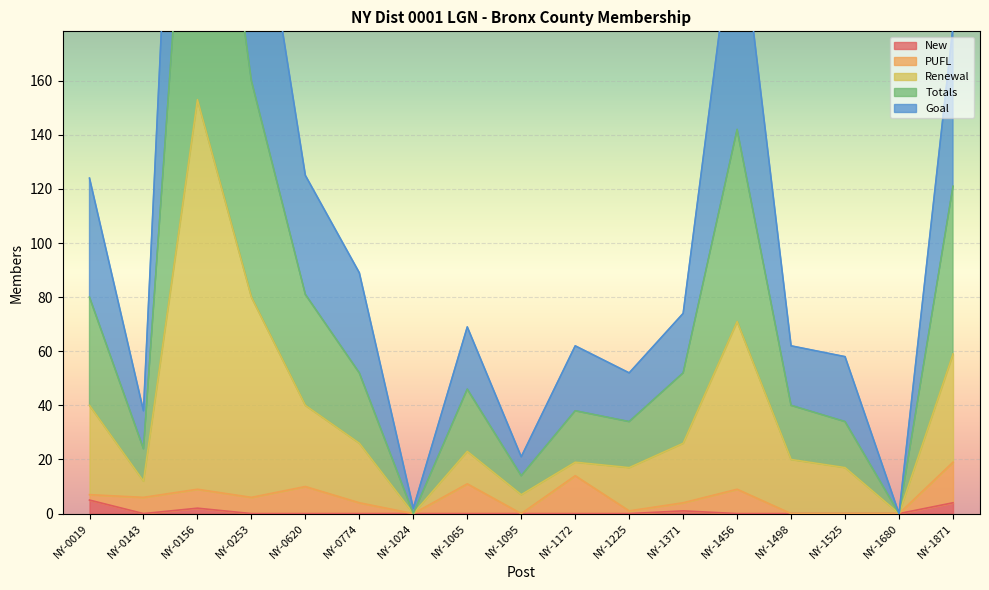

What is the value of the New point at the 12th from the left?

1